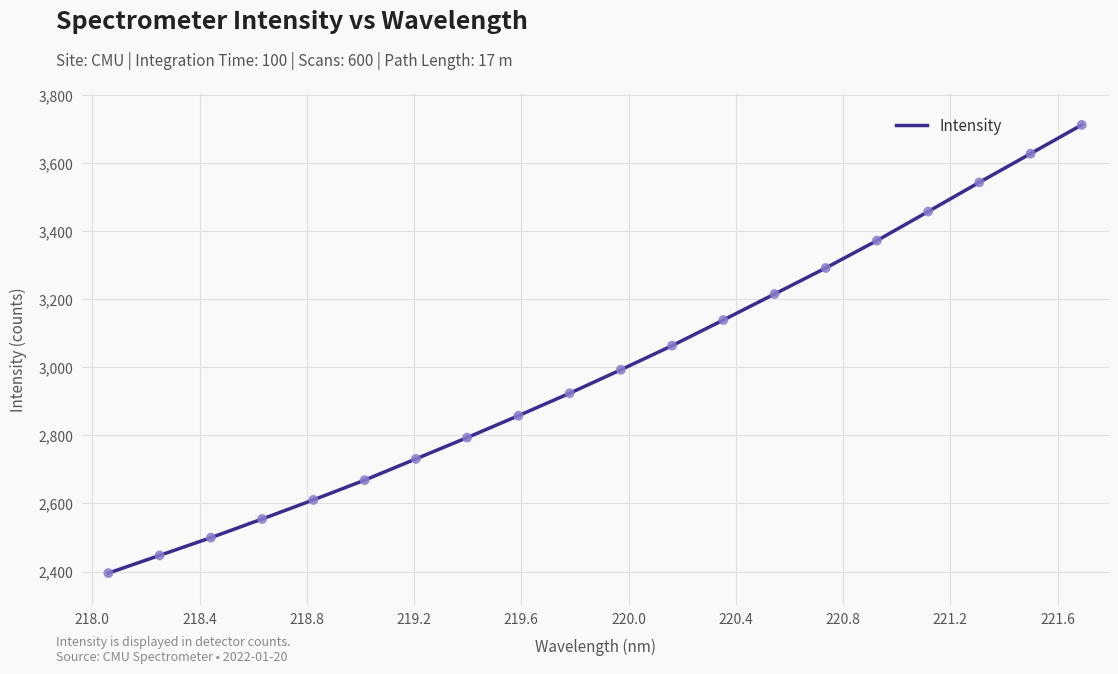

What is the smallest value displayed?

2395.4